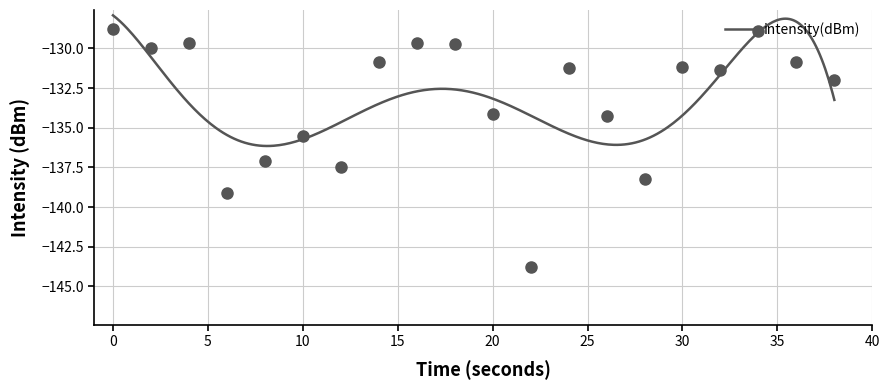

Count the number of categories in the chart.

20